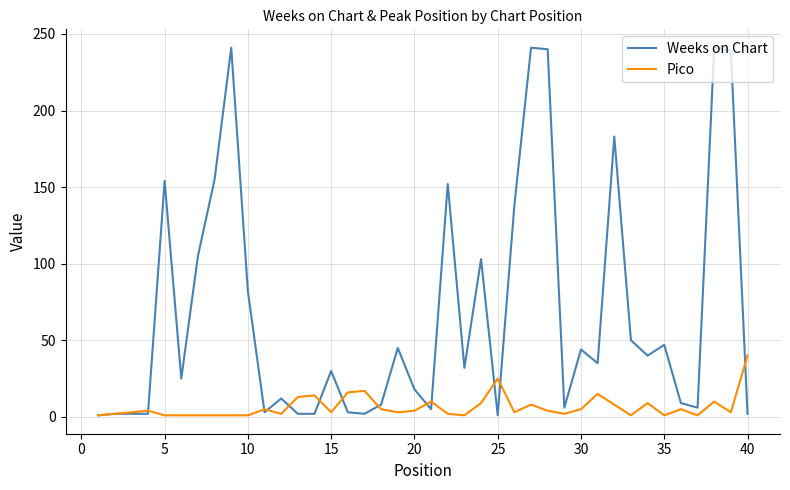

Which series has the widest spread of values?

Weeks on Chart